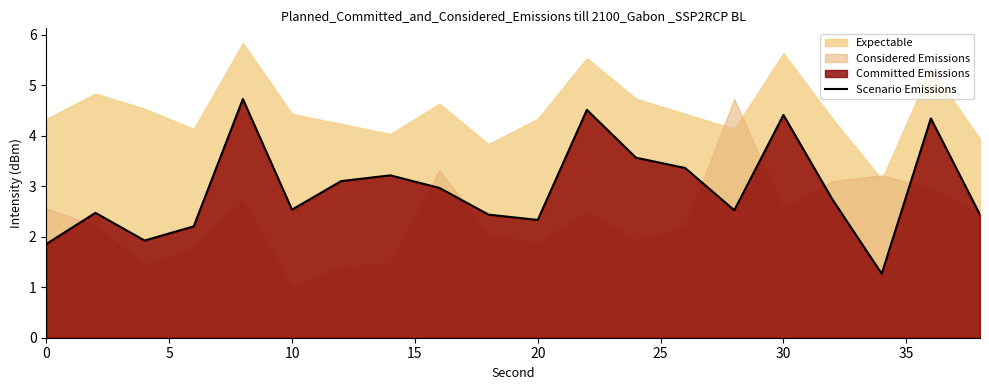

True or false: Scenario Emissions has a value of 1.2 at 0.

False